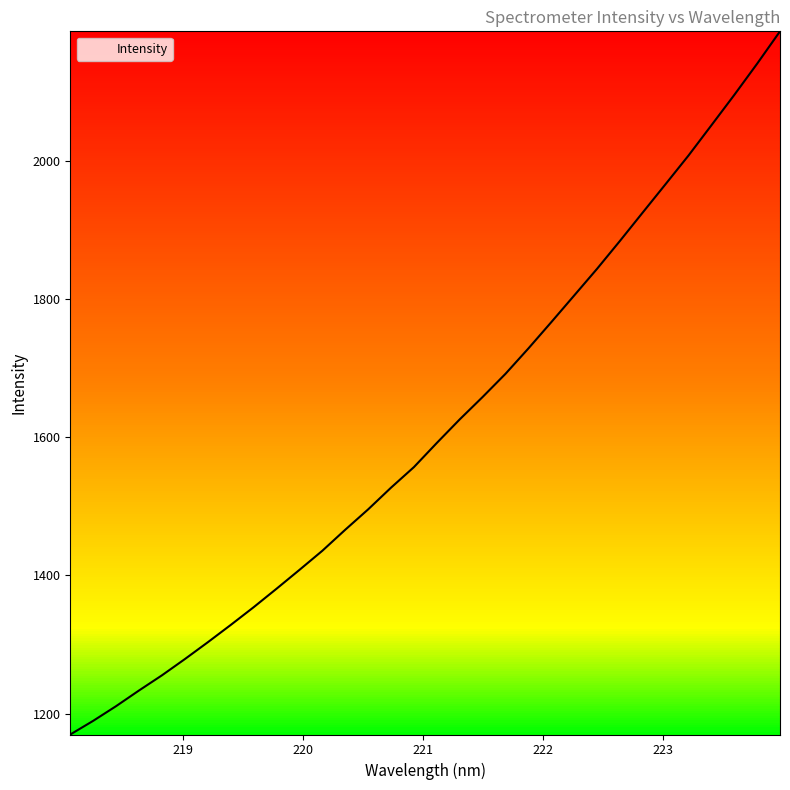

What is the maximum value shown in the chart?

2187.5